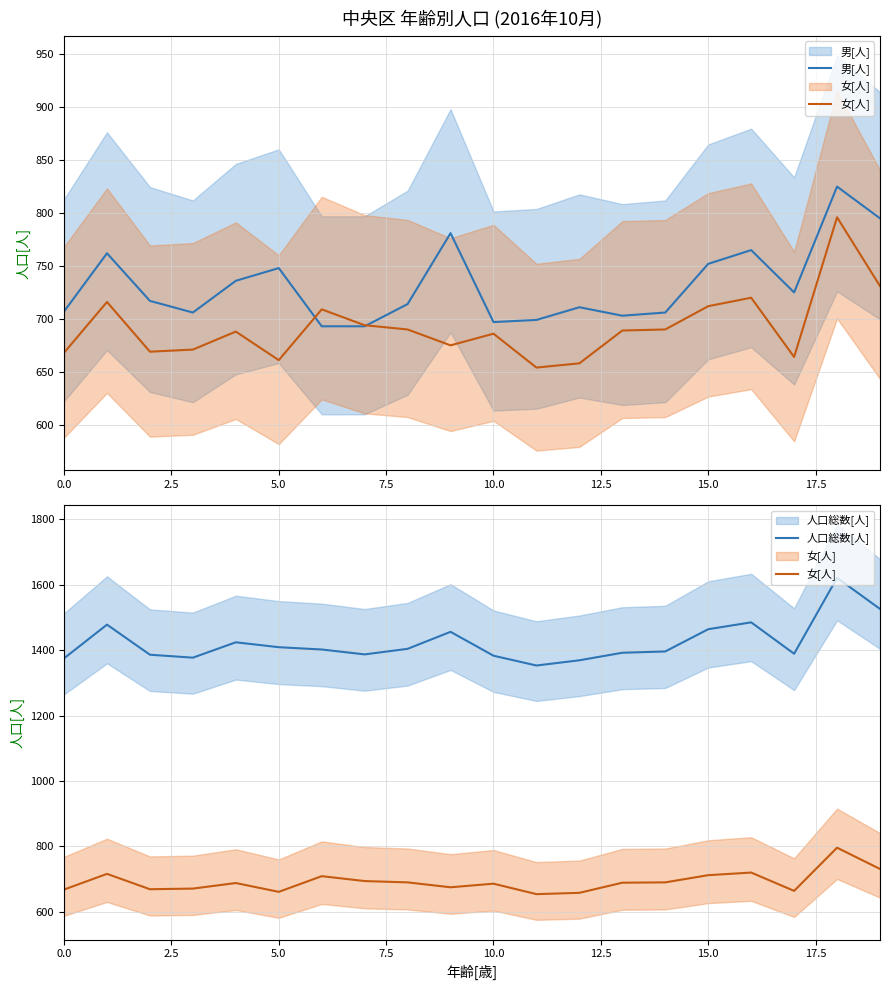

What is the value of the 人口総数[人] point at the 13th from the left?

1369